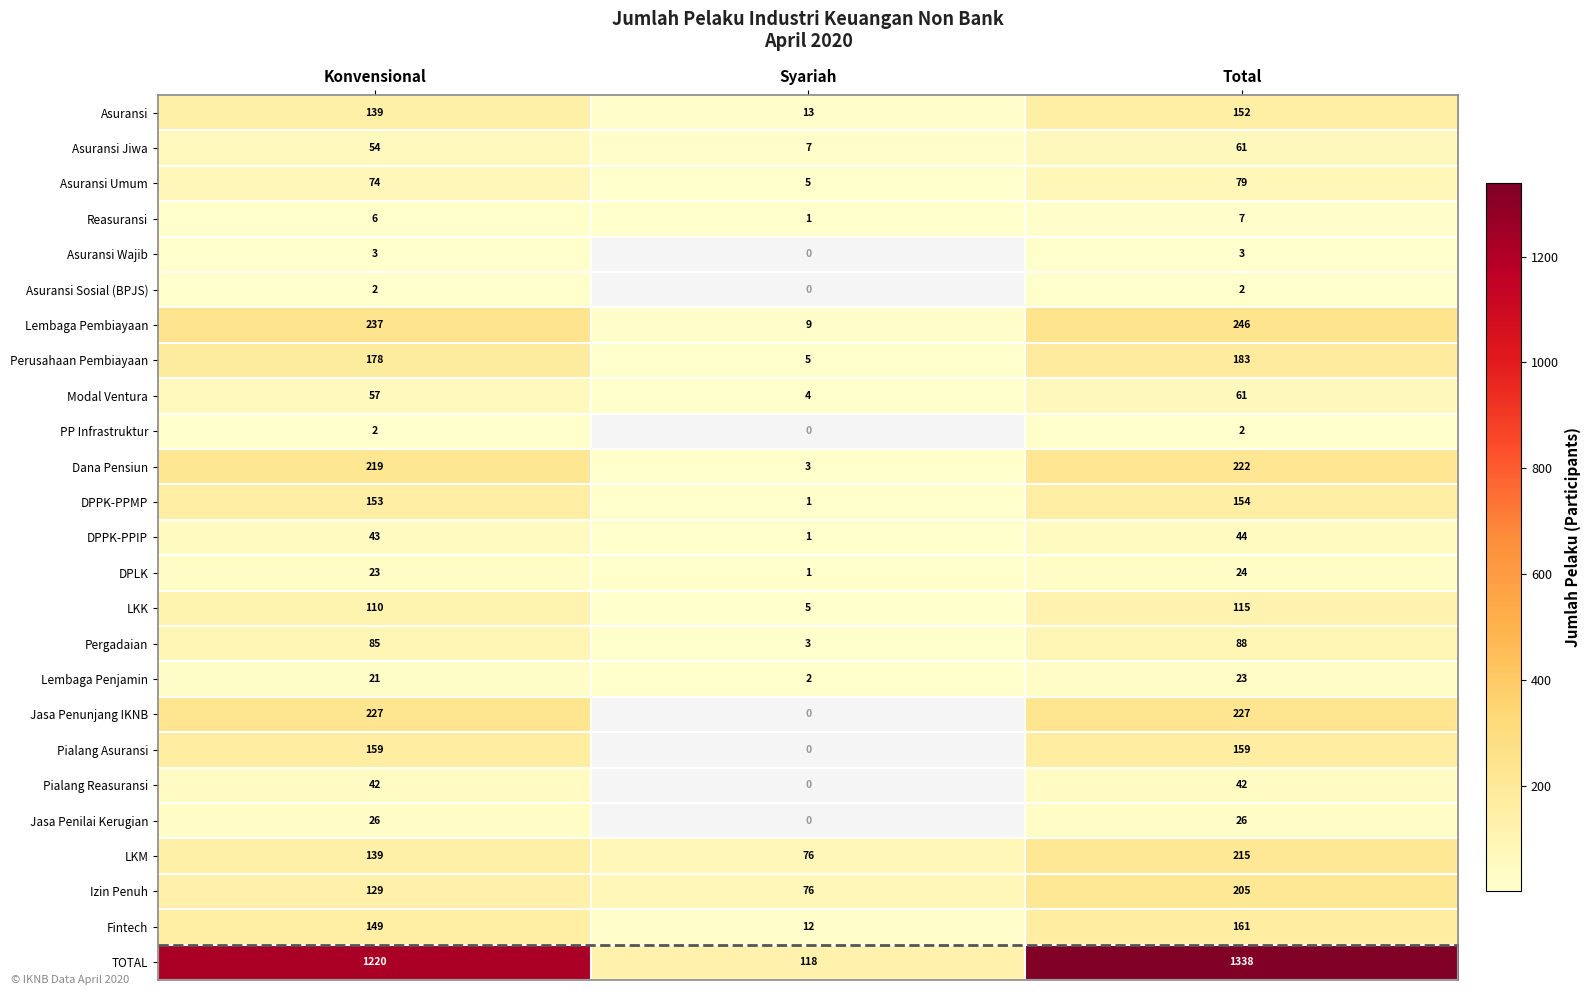

Rank the categories by LKK value from highest to lowest.

Total, Konvensional, Syariah